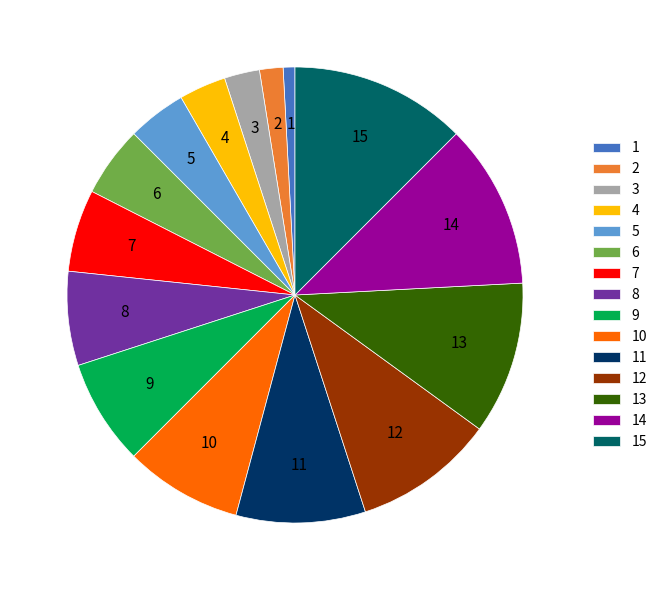

Is 14 the majority of the pie?

No